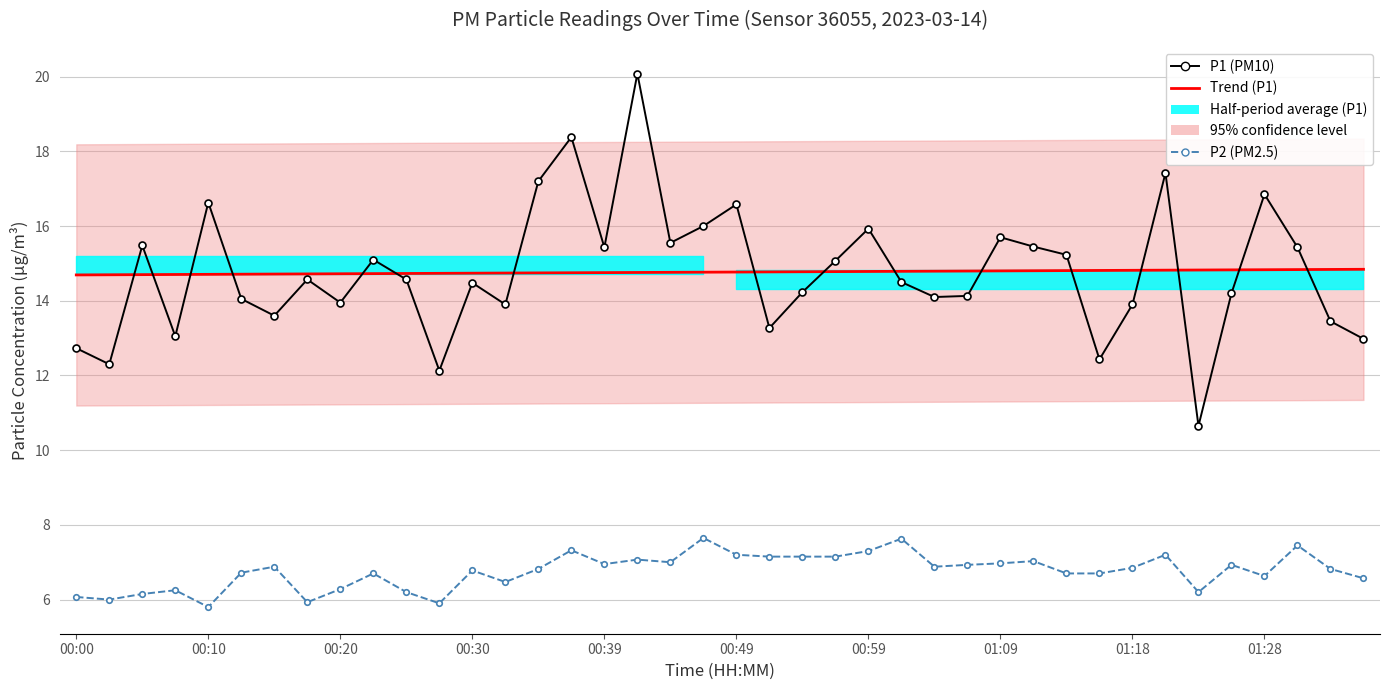

The value of P2 (PM2.5) at 19 is 11.5. True or false?

False